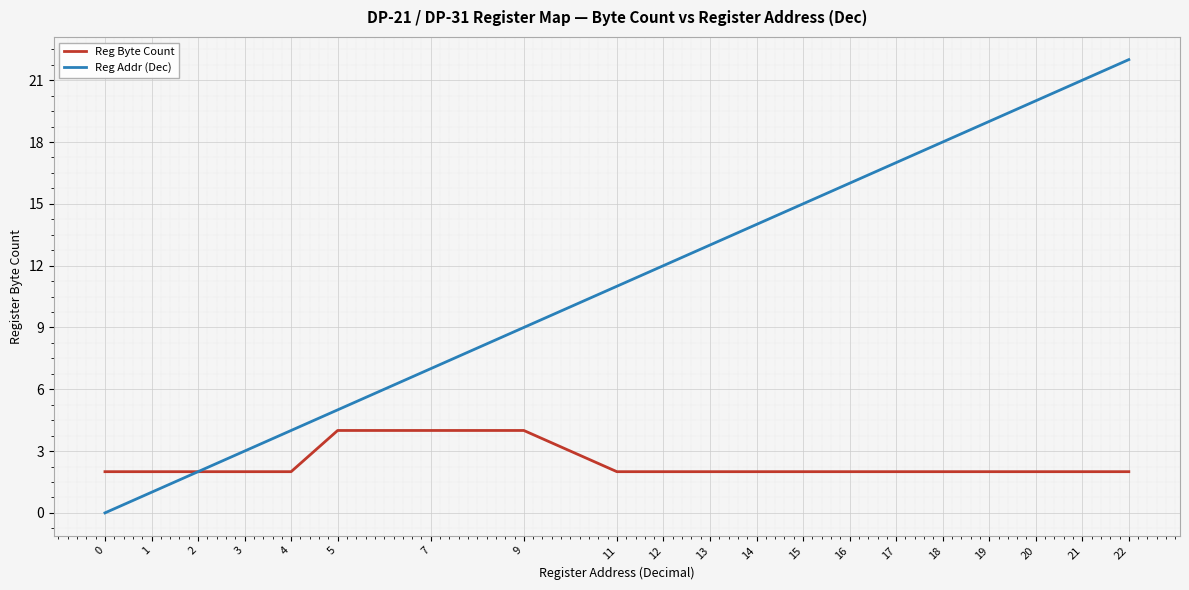

Reading right to left, list all the values displayed in this chart.

Reg Byte Count: 22=2	21=2	20=2	19=2	18=2	17=2	16=2	15=2	14=2	13=2	12=2	11=2	9=4	7=4	5=4	4=2	3=2	2=2	1=2	0=2
Reg Addr (Dec): 22=22	21=21	20=20	19=19	18=18	17=17	16=16	15=15	14=14	13=13	12=12	11=11	9=9	7=7	5=5	4=4	3=3	2=2	1=1	0=0